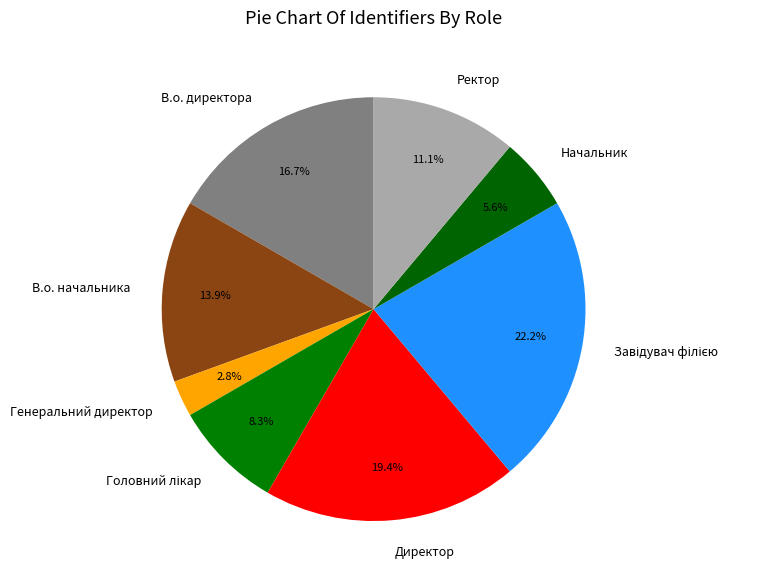

How much of the chart is everything except Генеральний директор?

97.2%